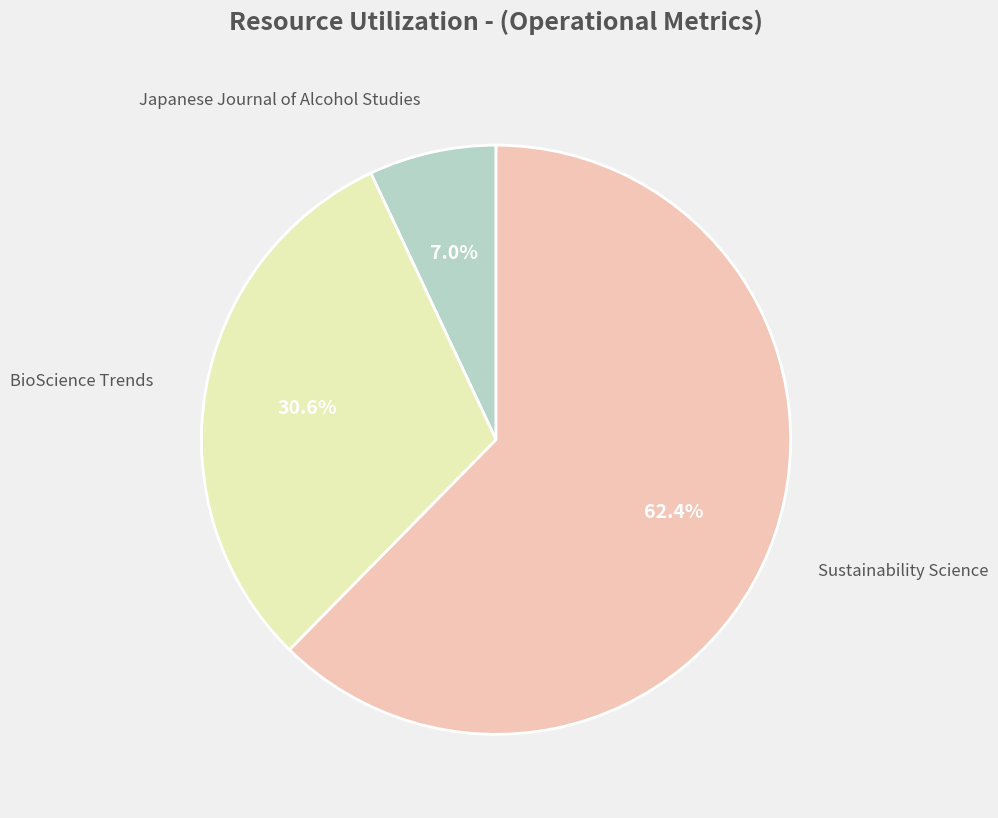

Is there any slice that represents more than half of the pie?

Yes